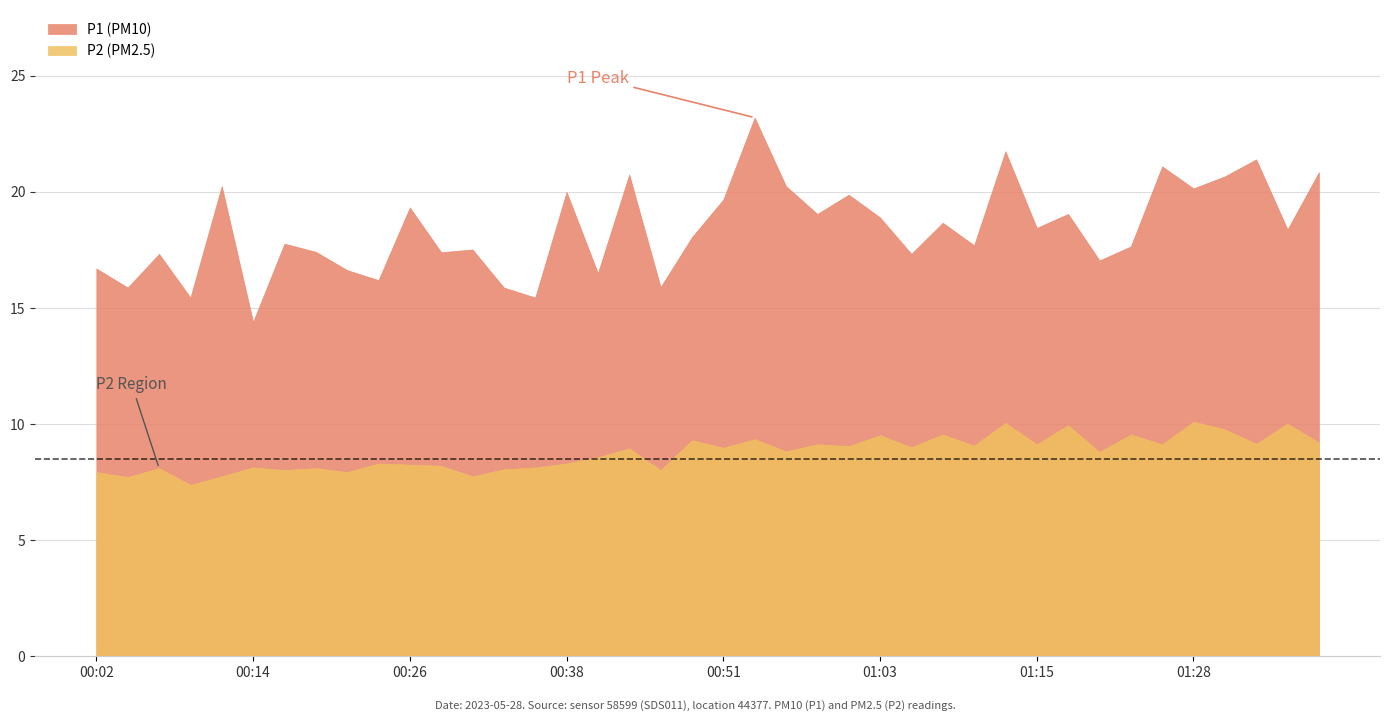

Where is P1 nearest to the value 18?

00:48